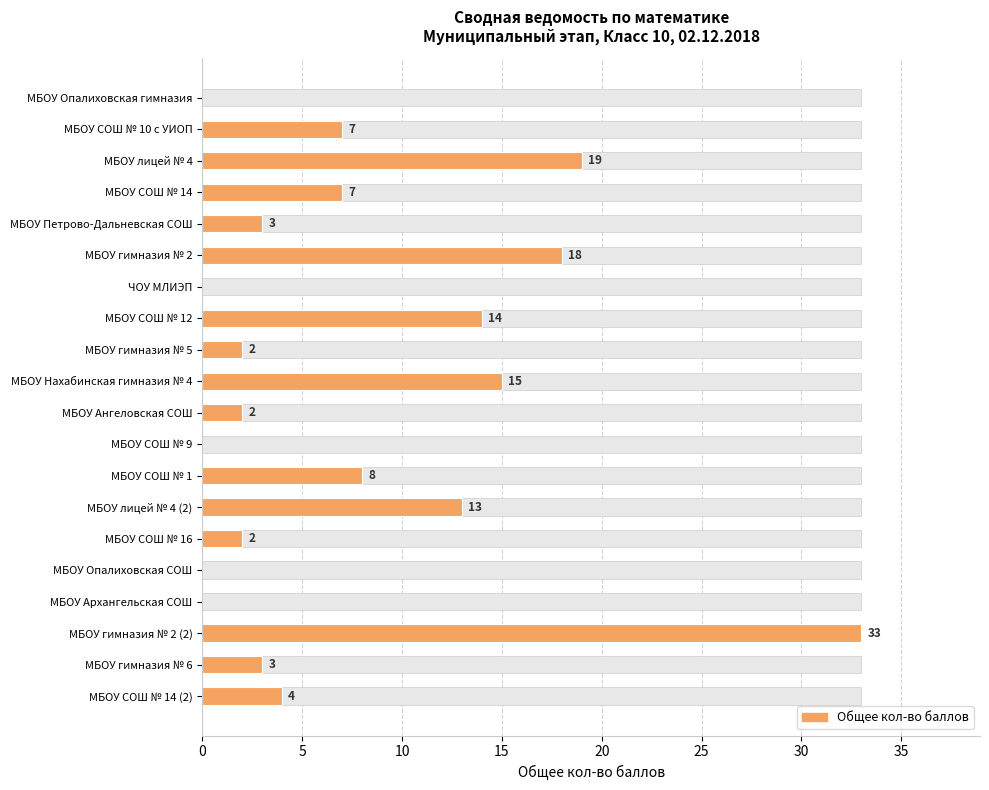

The value at МБОУ Ангеловская СОШ is 2. True or false?

True